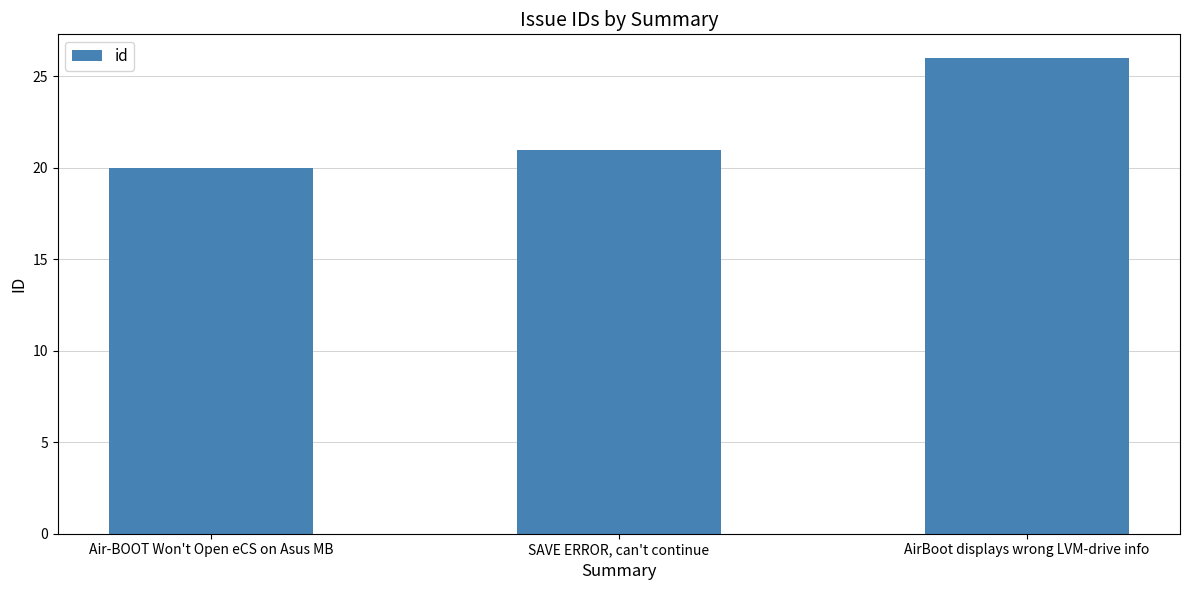

The value at AirBoot displays wrong LVM-drive info is 12. True or false?

False